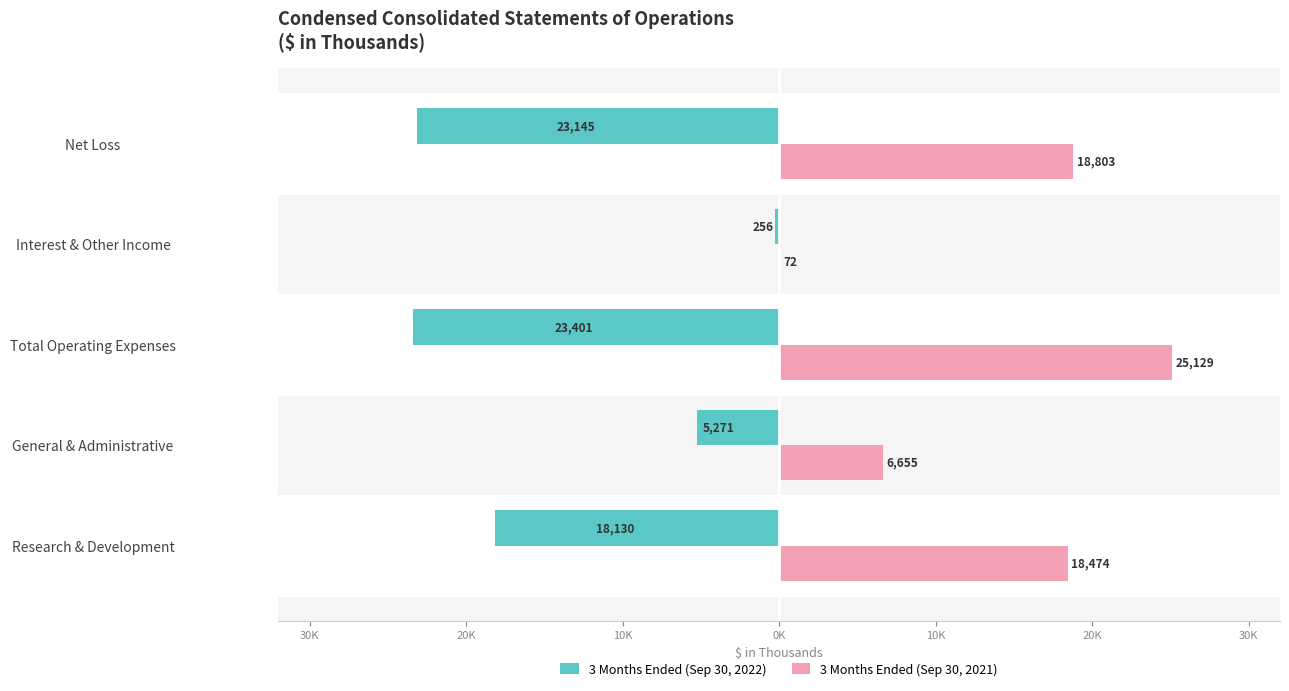

What is the difference between the second highest and second lowest values in the 3 Months Ended (Sep 30, 2021) series?

12148